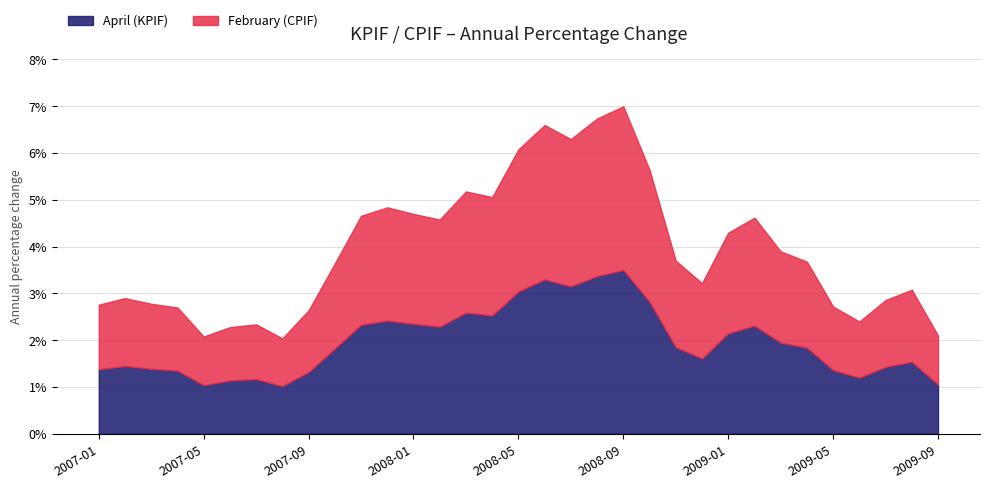

What is the total value across all series at 2008-10?

5.6